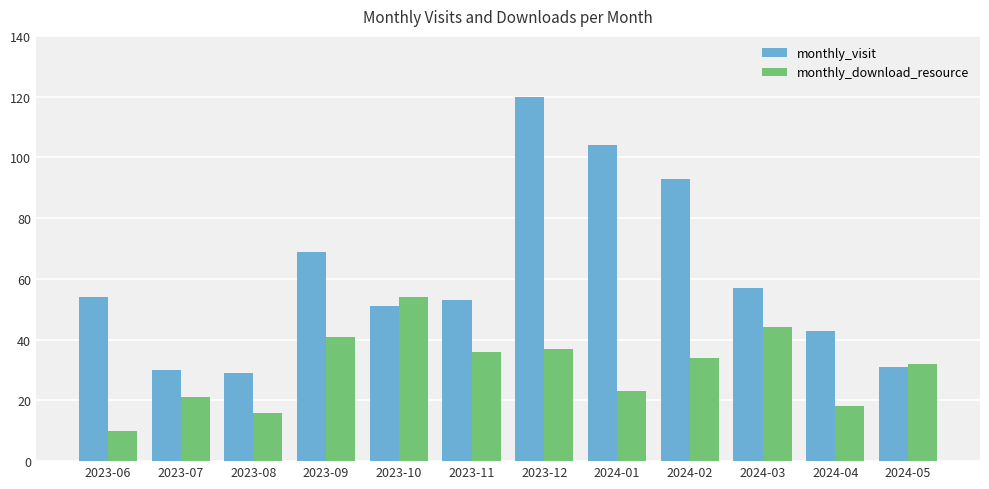

What is the label of the 2nd bar from the left?

2023-07